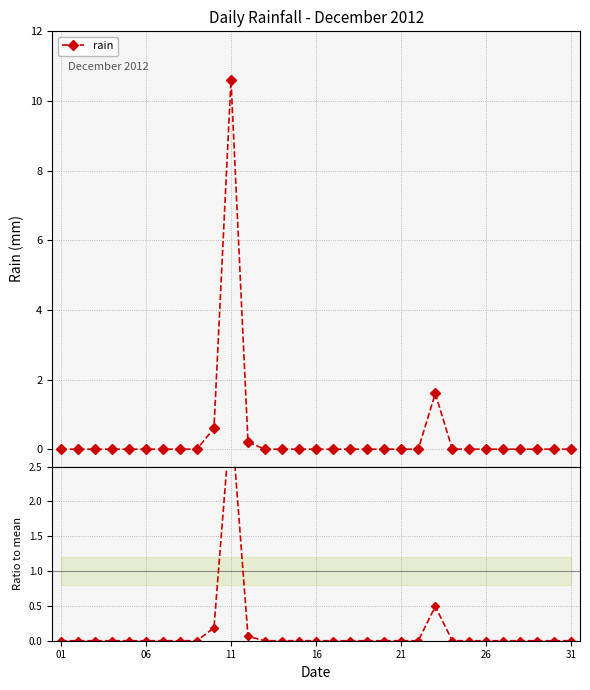

Reading left to right, transcribe all the data shown in this chart.

rain: 0.0	0.0	0.0	0.0	0.0	0.0	0.0	0.0	0.0	0.6	10.6	0.2	0.0	0.0	0.0	0.0	0.0	0.0	0.0	0.0	0.0	0.0	1.6	0.0	0.0	0.0	0.0	0.0	0.0	0.0	0.0
rain / mean: 0.0	0.0	0.0	0.0	0.0	0.0	0.0	0.0	0.0	0.2	3.3	0.1	0.0	0.0	0.0	0.0	0.0	0.0	0.0	0.0	0.0	0.0	0.5	0.0	0.0	0.0	0.0	0.0	0.0	0.0	0.0